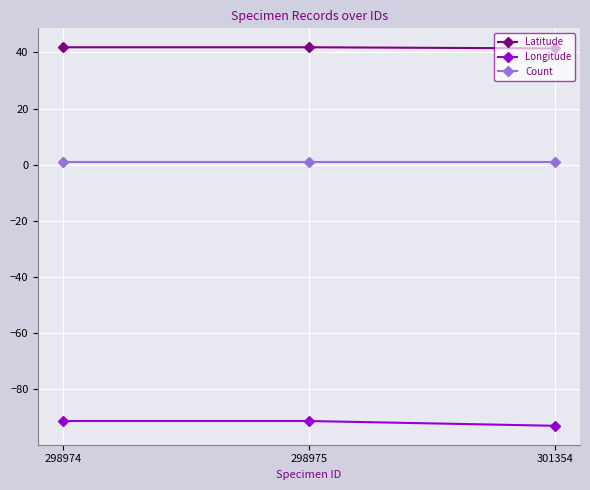

What is the greatest value displayed?

41.8